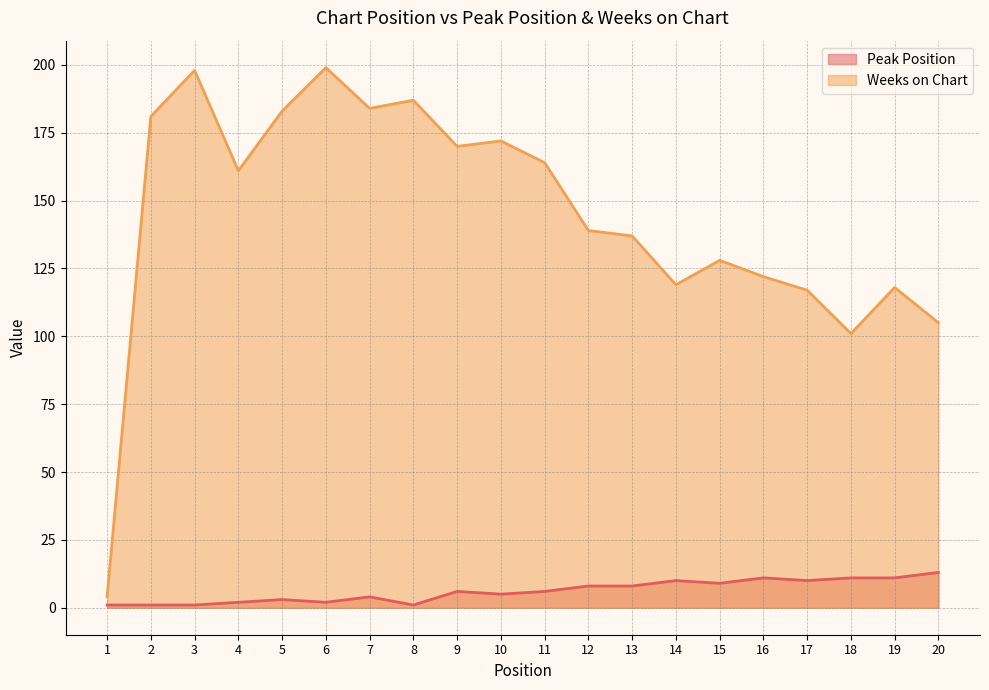

Does the chart have visible grid lines?

Yes